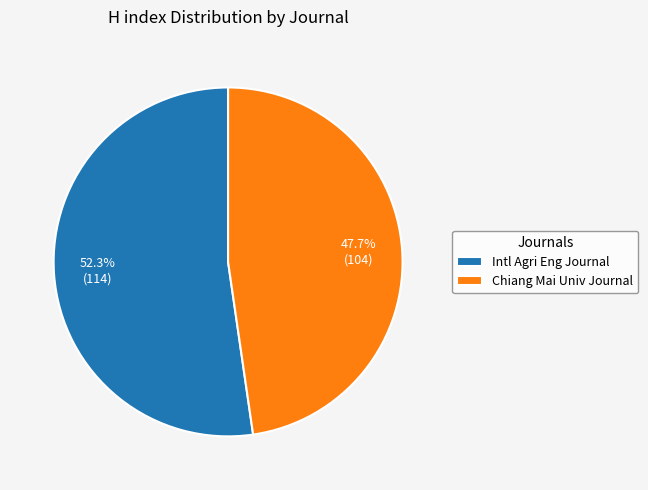

How many slices are in this pie chart?

2